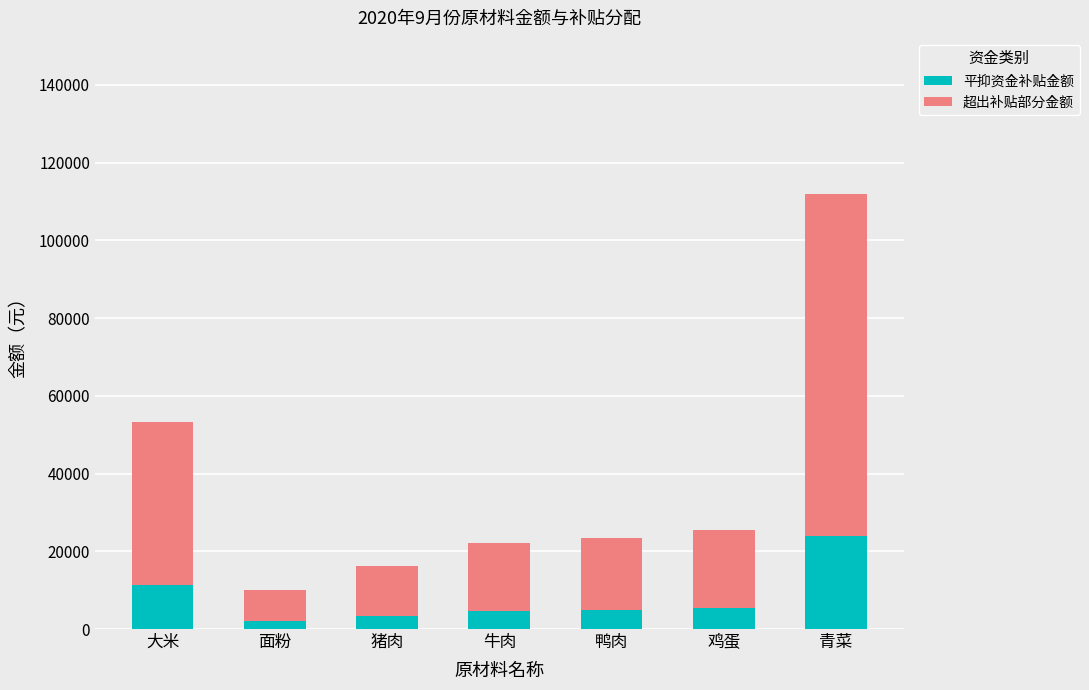

What is the approximate value of 平抑资金补贴金额 at 大米?

11342.7